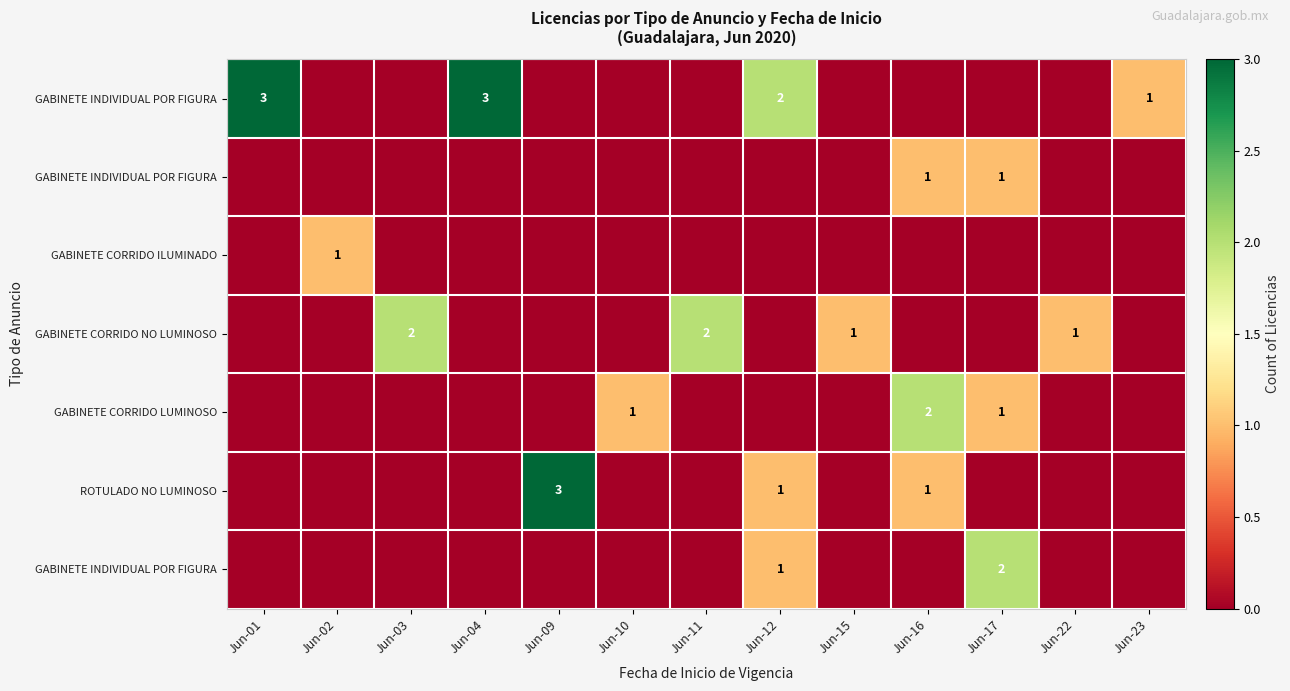

What is the spread (max minus min) of values at Jun-23?

1